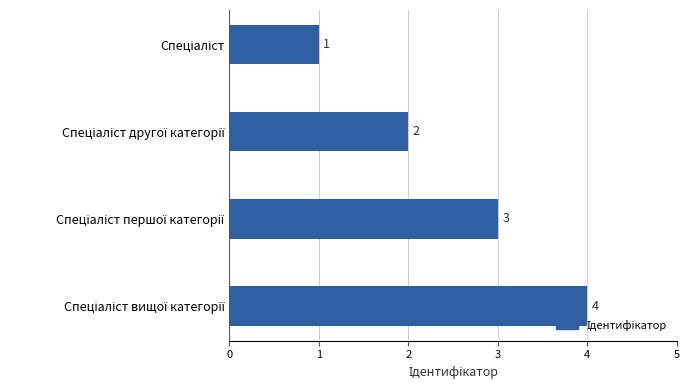

What is the value of the 3rd bar from the top?

3